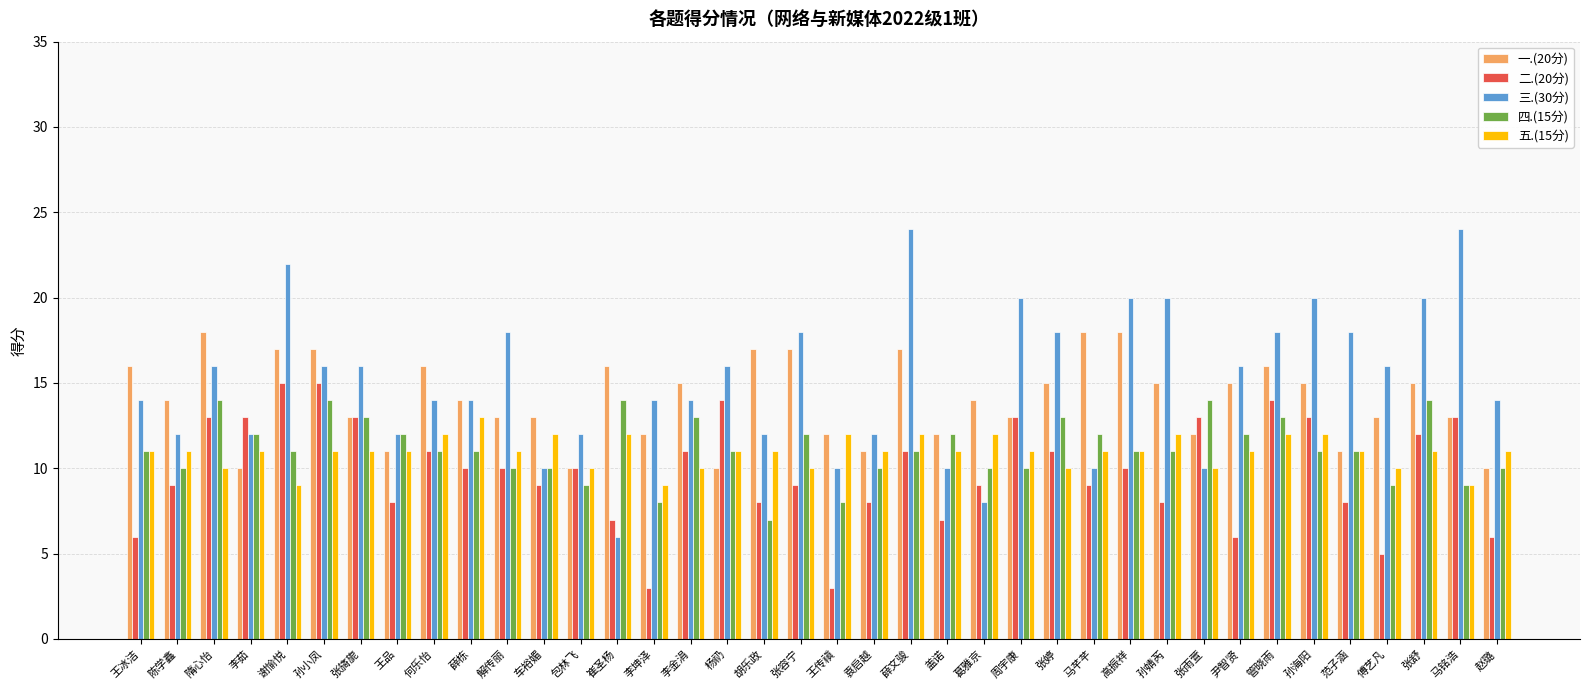

Between 孙婧芮 and 管晓雨, which series saw the biggest shift?

二.(20分)